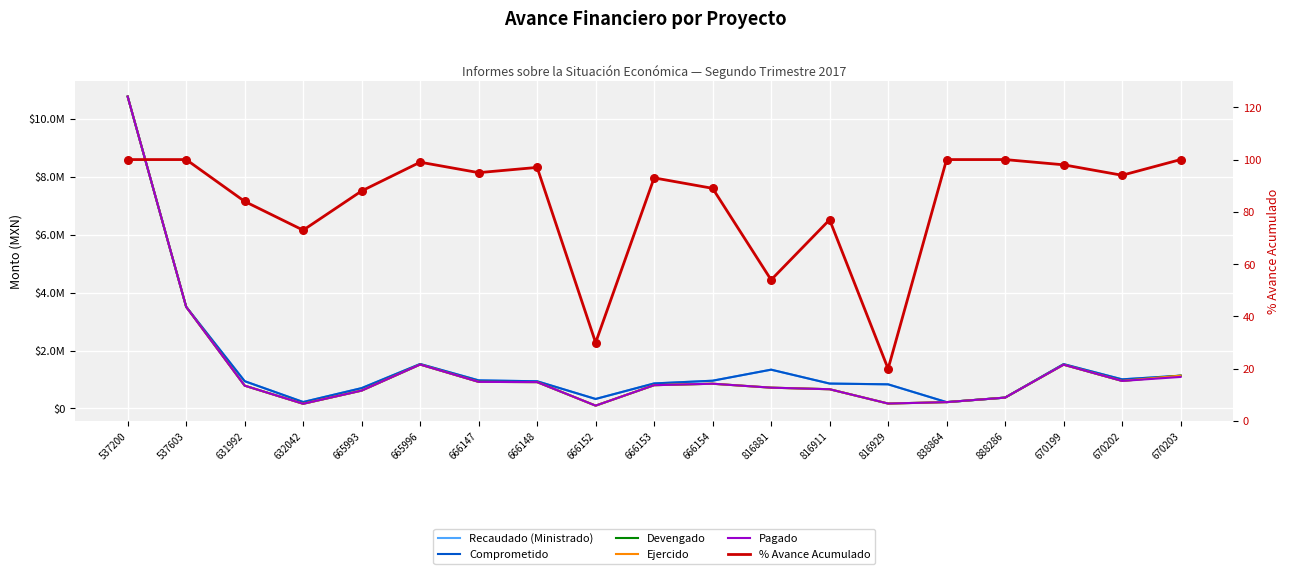

Which series has the largest total across all categories?

Recaudado (Ministrado)